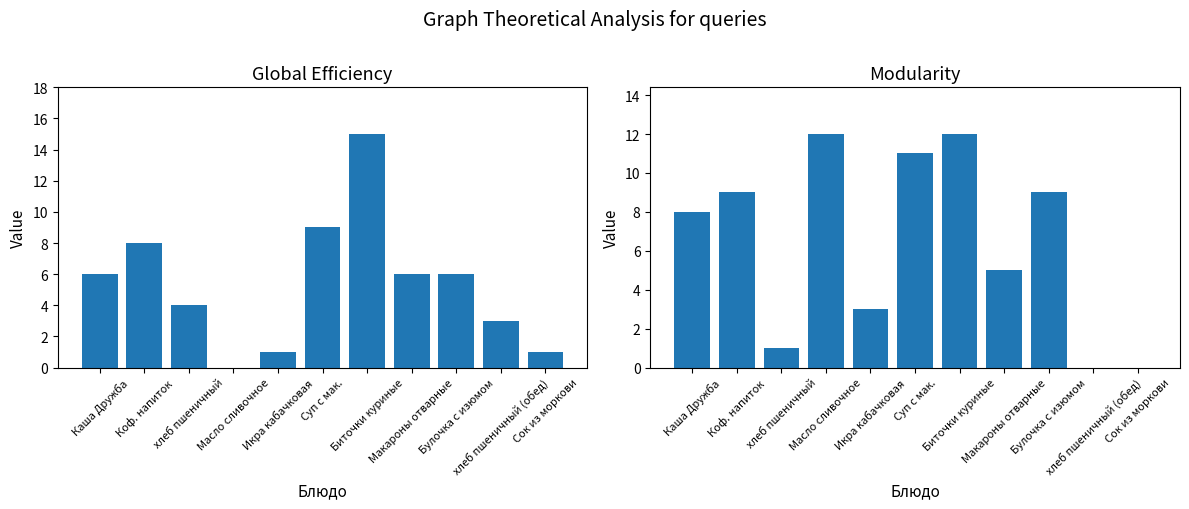

Is the value of Жиры at Макароны отварные greater than the value of Белки at Макароны отварные?

No